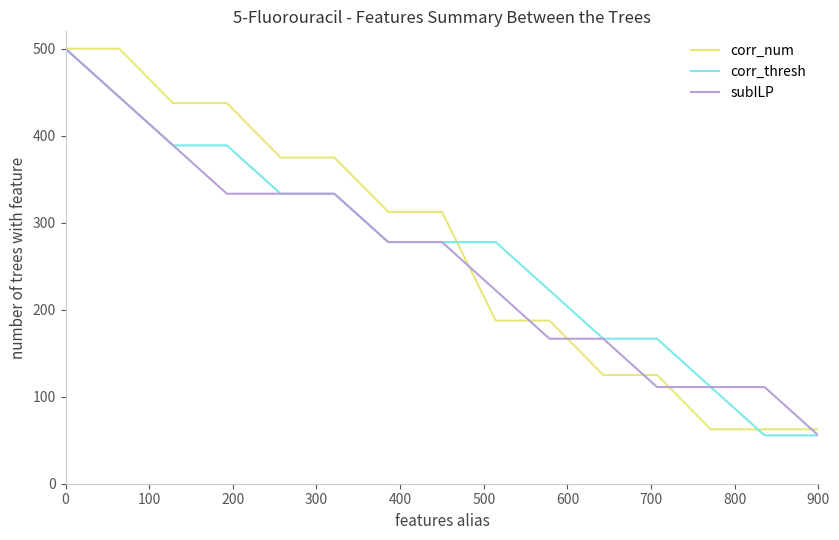

What is the greatest value displayed?

500.0